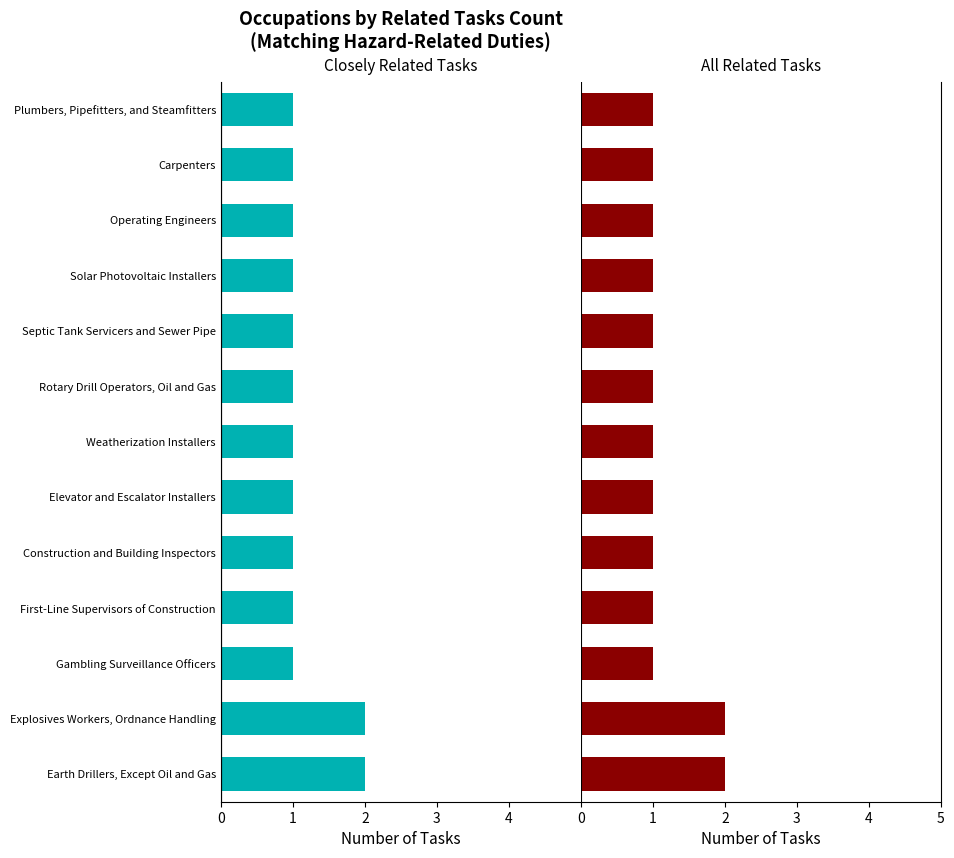

Between Weatherization Installers and Septic Tank Servicers and Sewer Pipe, which series saw the biggest shift?

Closely Related Tasks